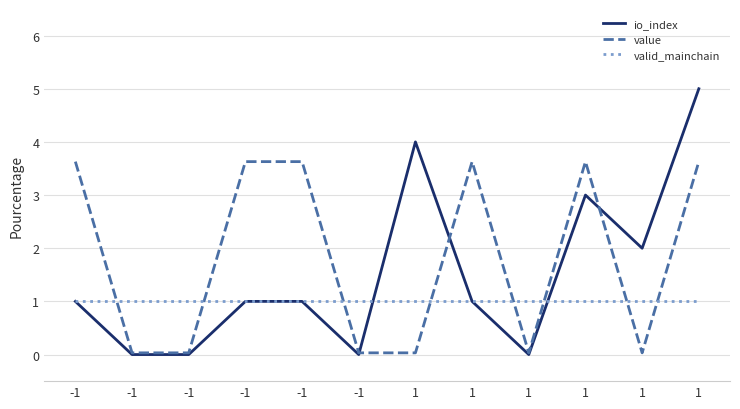

Does the chart display data point markers on the line(s)?

No